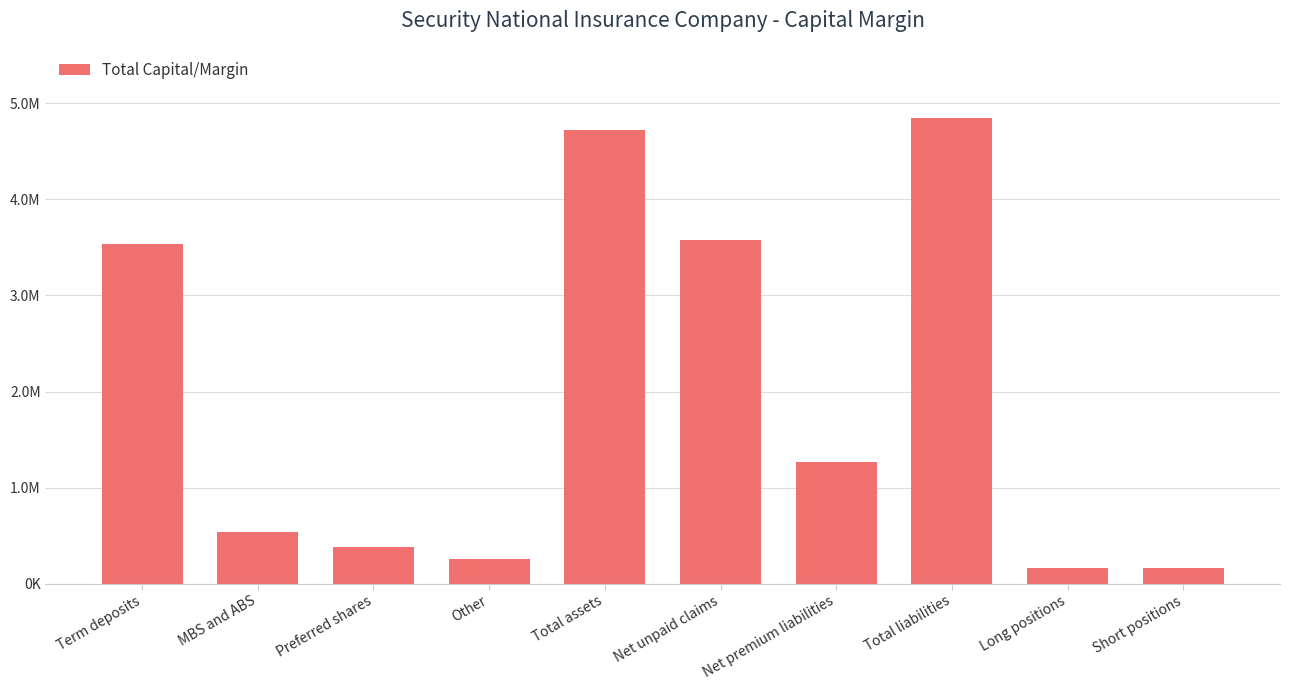

What is the ratio of the value at Other to the value at Net unpaid claims?

0.1